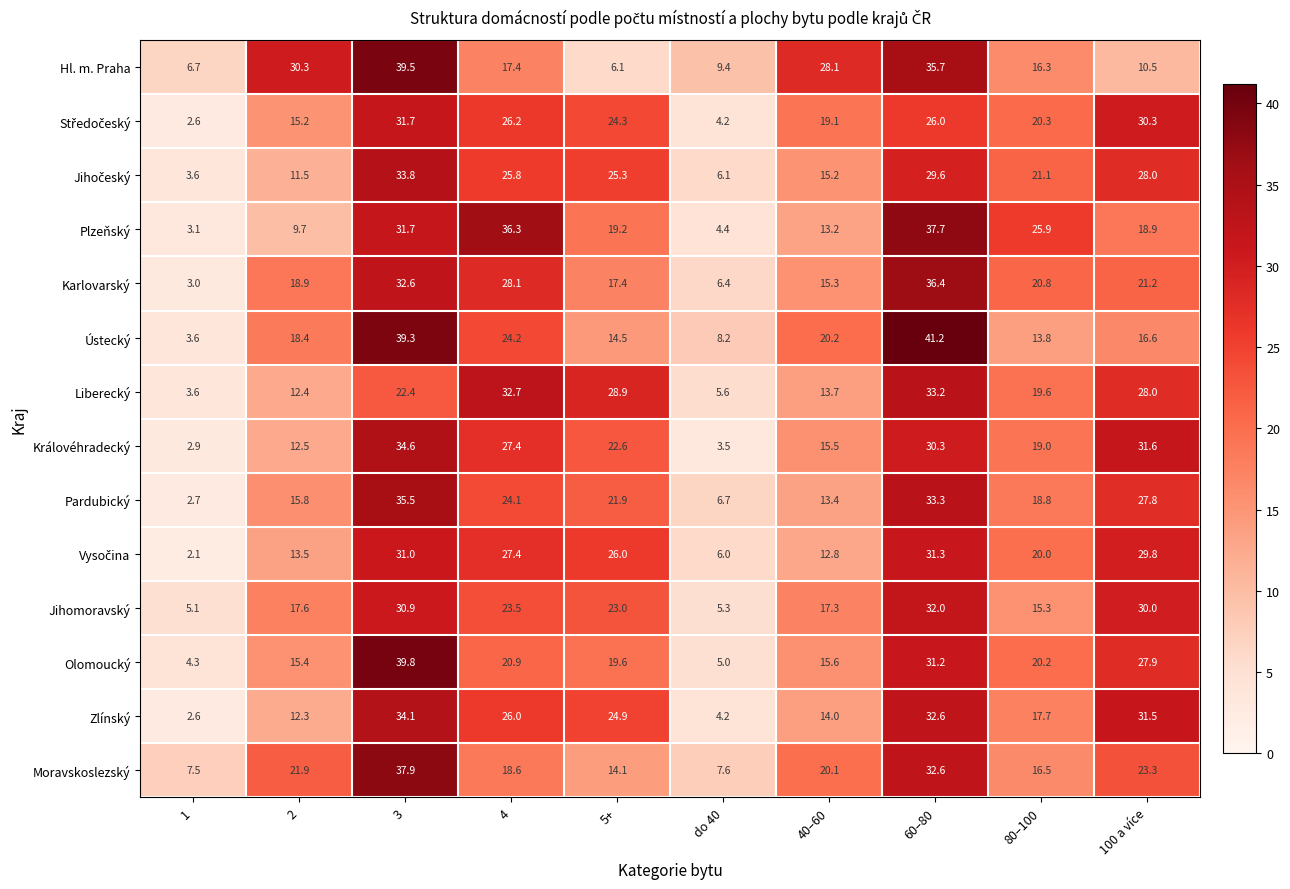

Which category has the lowest value in the Hl. m. Praha series?

5+